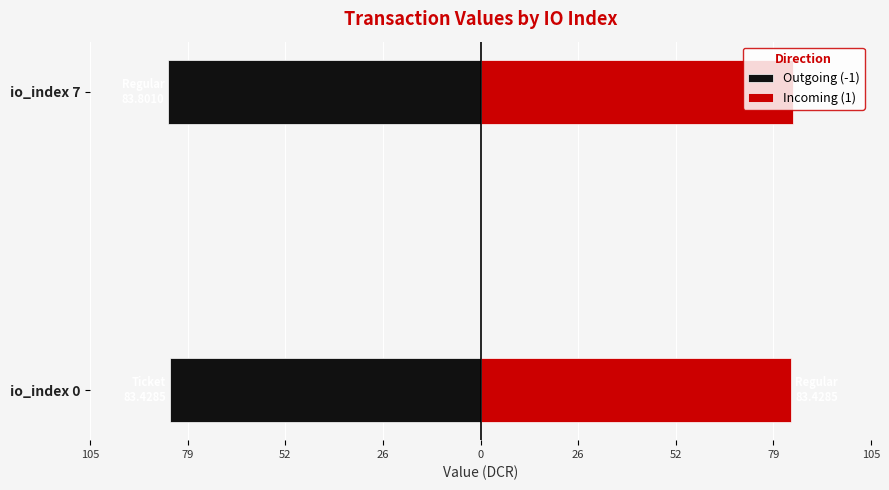

Reading left to right, what are all the values shown in this chart?

Outgoing (-1): -83.8	-83.4
Incoming (1): 83.8	83.4